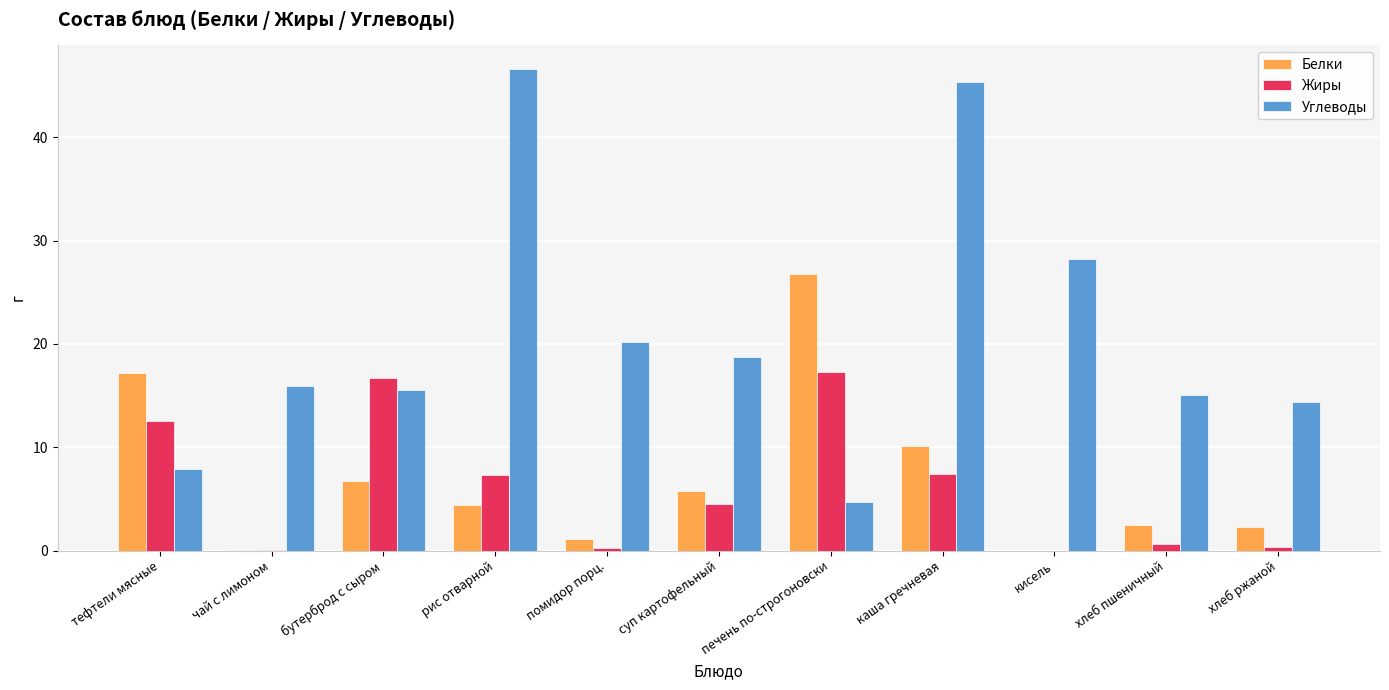

Which label corresponds to the largest value in the chart?

рис отварной